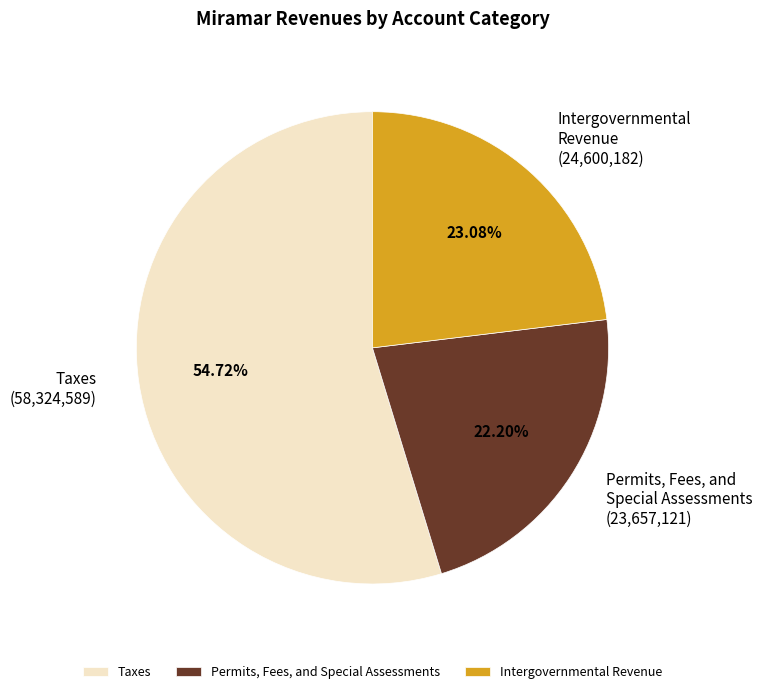

Does Intergovernmental Revenue account for over 50% of the chart?

No